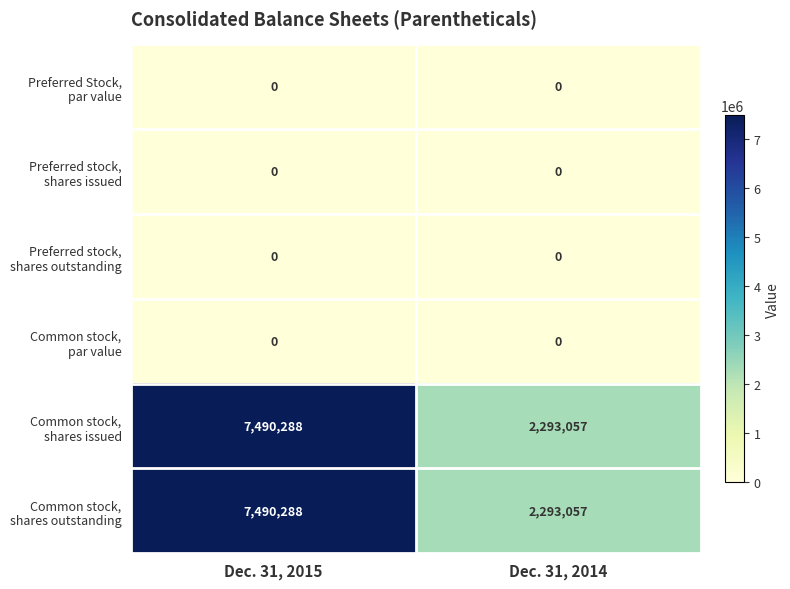

What is the maximum value shown in the chart?

7490288